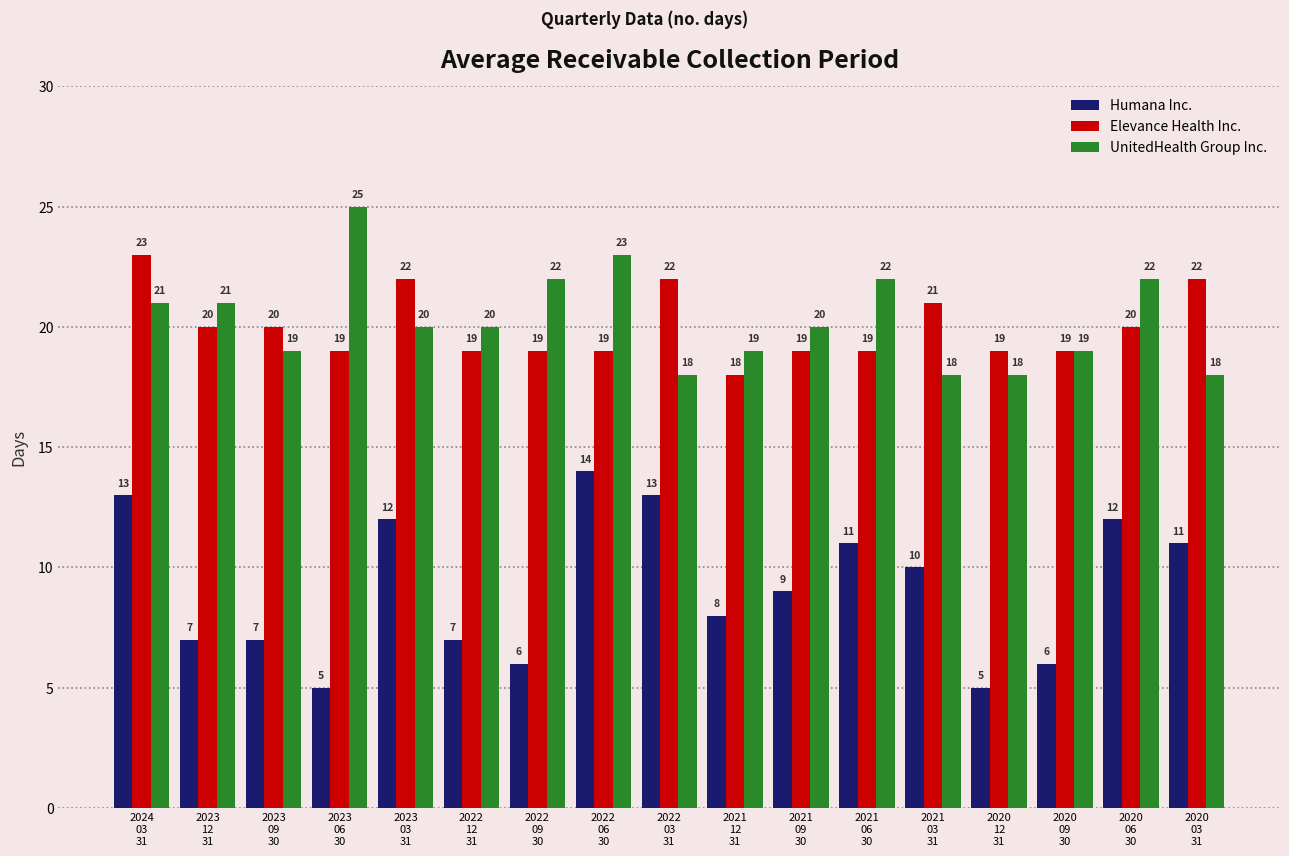

Does the chart contain stacked bars?

No